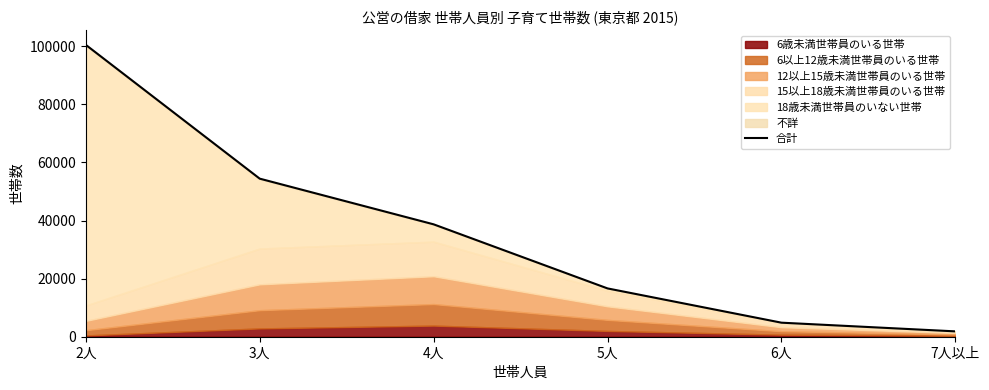

Reading right to left, extract all data points from this chart.

1843	4835	16635	38704	54436	100517